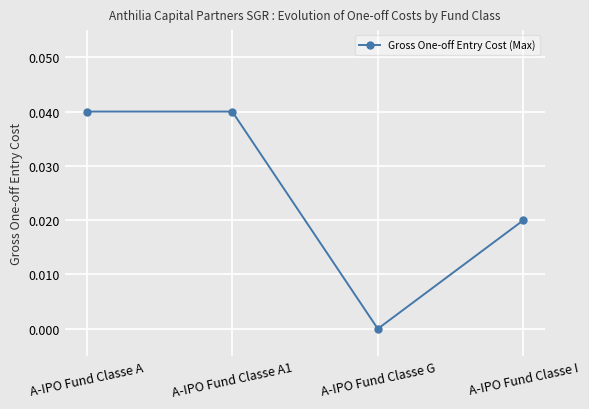

Which has a higher value, A-IPO Fund Classe G or A-IPO Fund Classe A?

A-IPO Fund Classe A